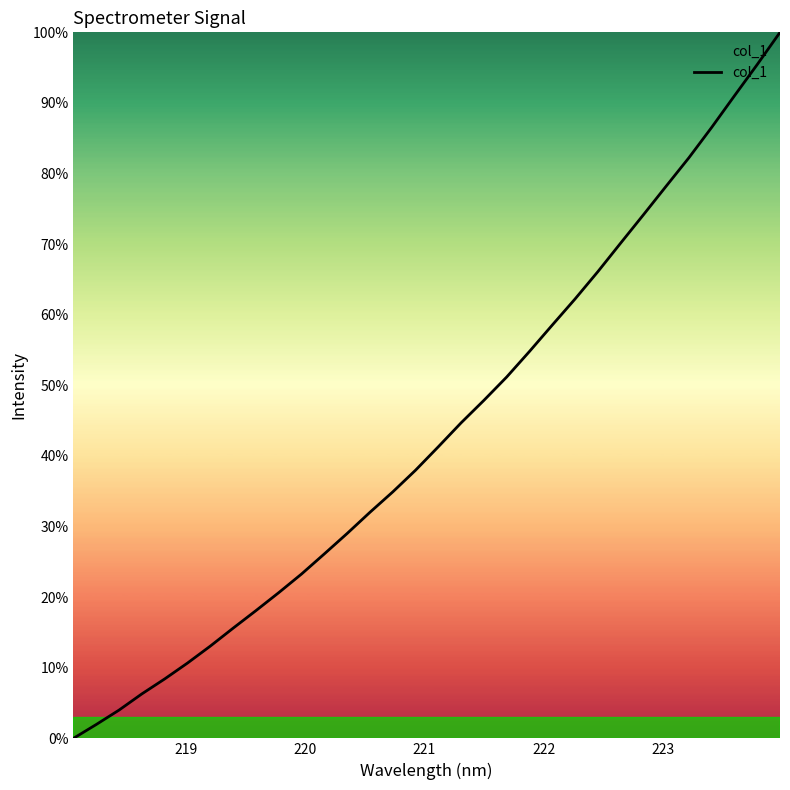

What is the greatest value displayed?

100.0